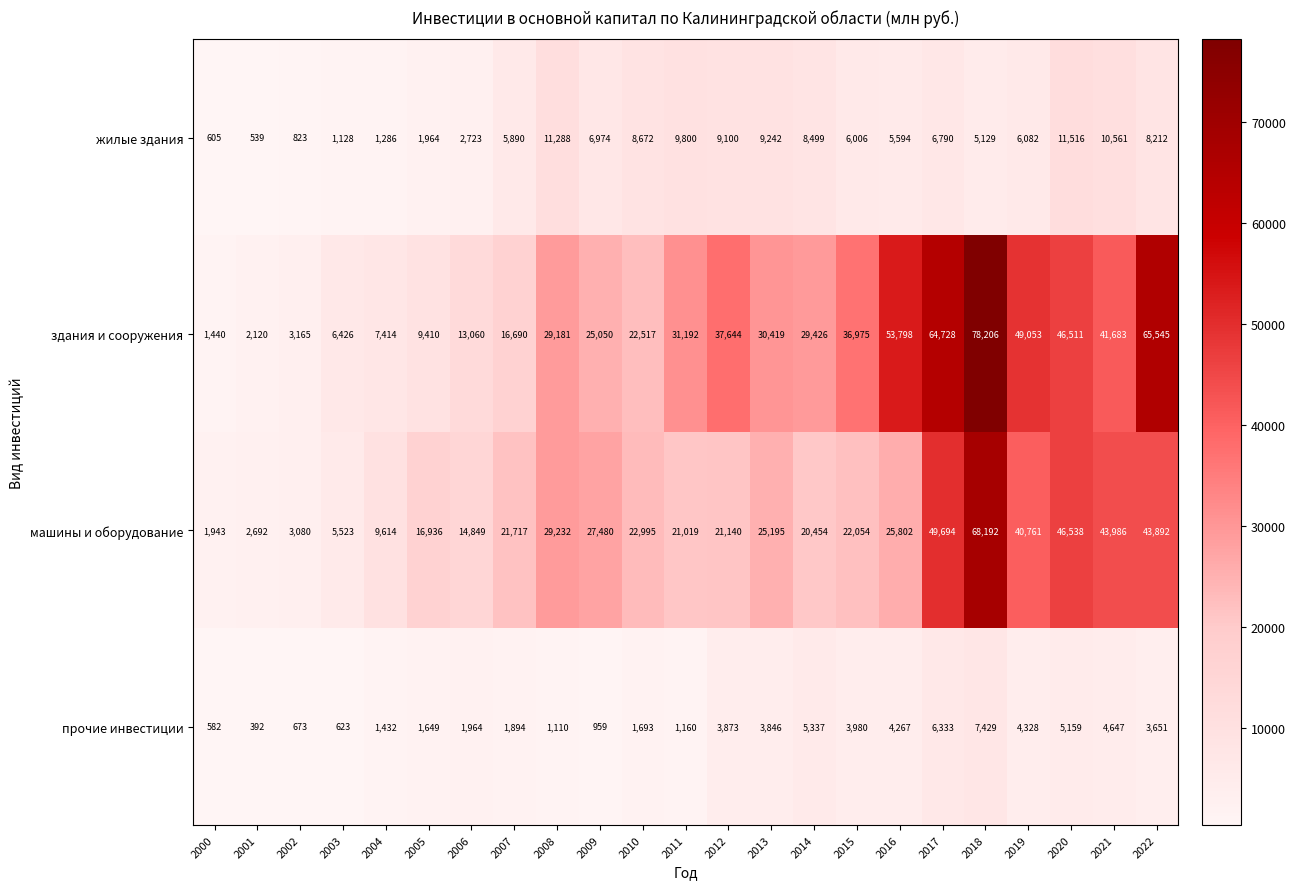

Which label corresponds to the largest value in the chart?

2018